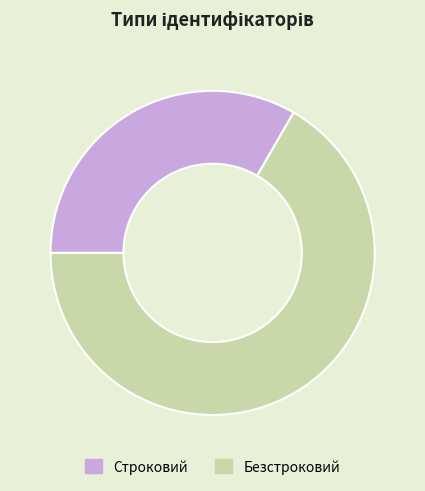

Between Безстроковий and Строковий, which is larger?

Безстроковий